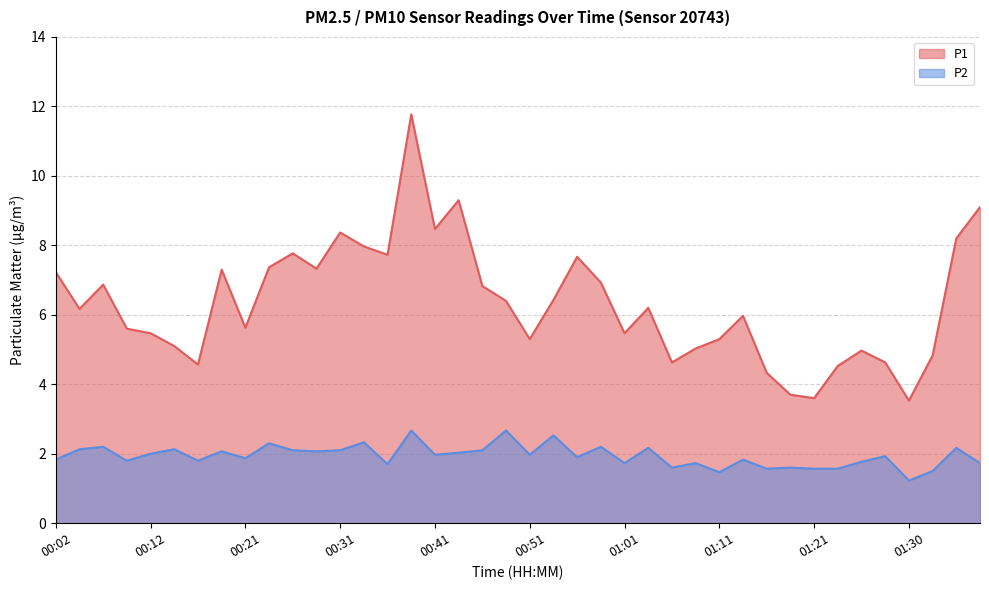

What is the label of the 7th point from the right?

01:23